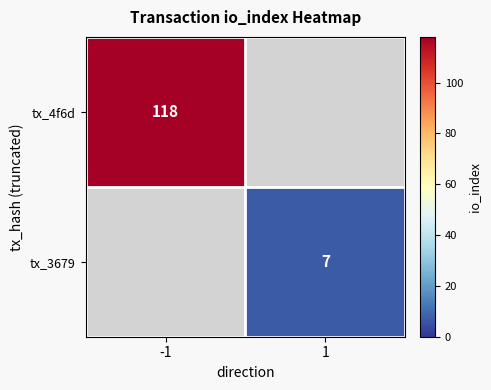

True or false: tx_4f6d has a value of 118 at -1.

True